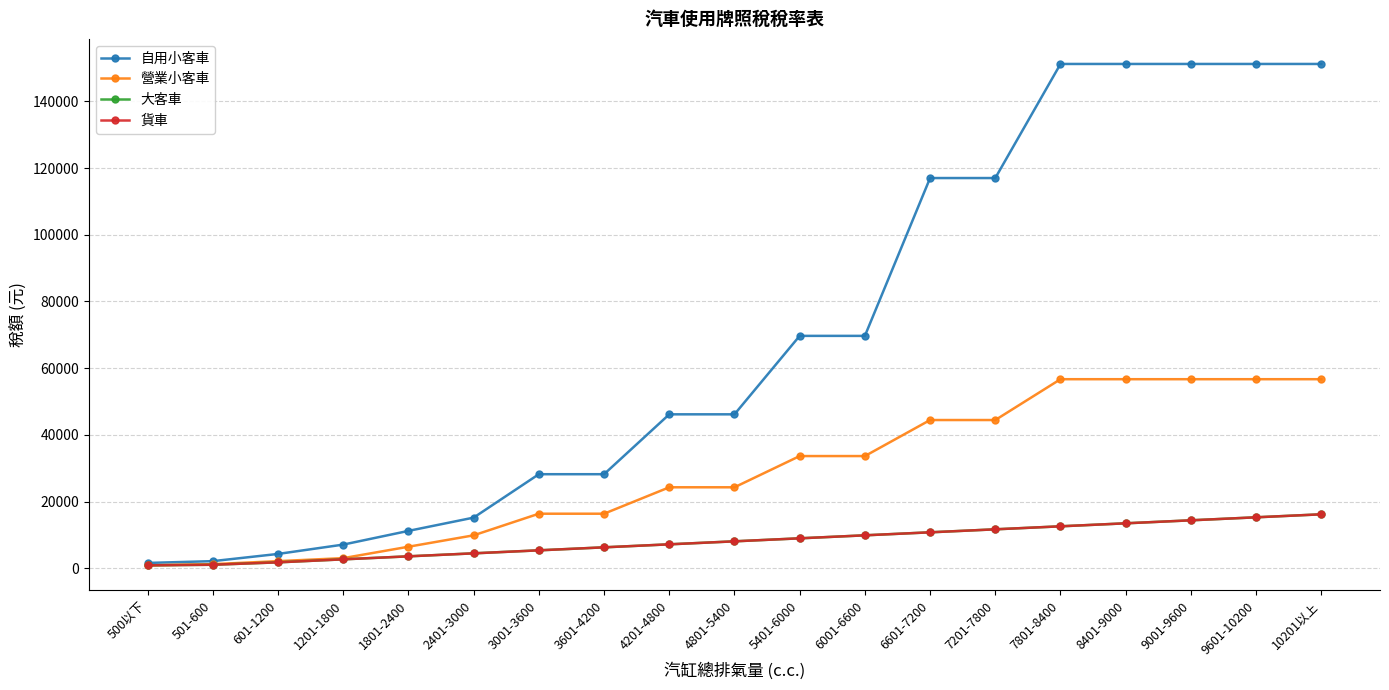

What is the label of the 7th point from the left?

3001-3600